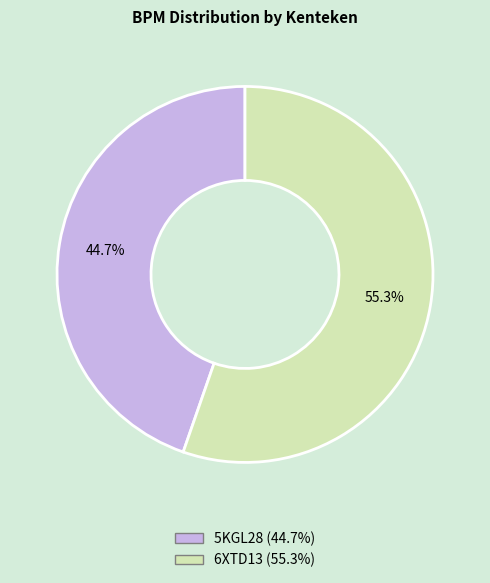

To the nearest percent, what percentage of the pie is 5KGL28?

45%